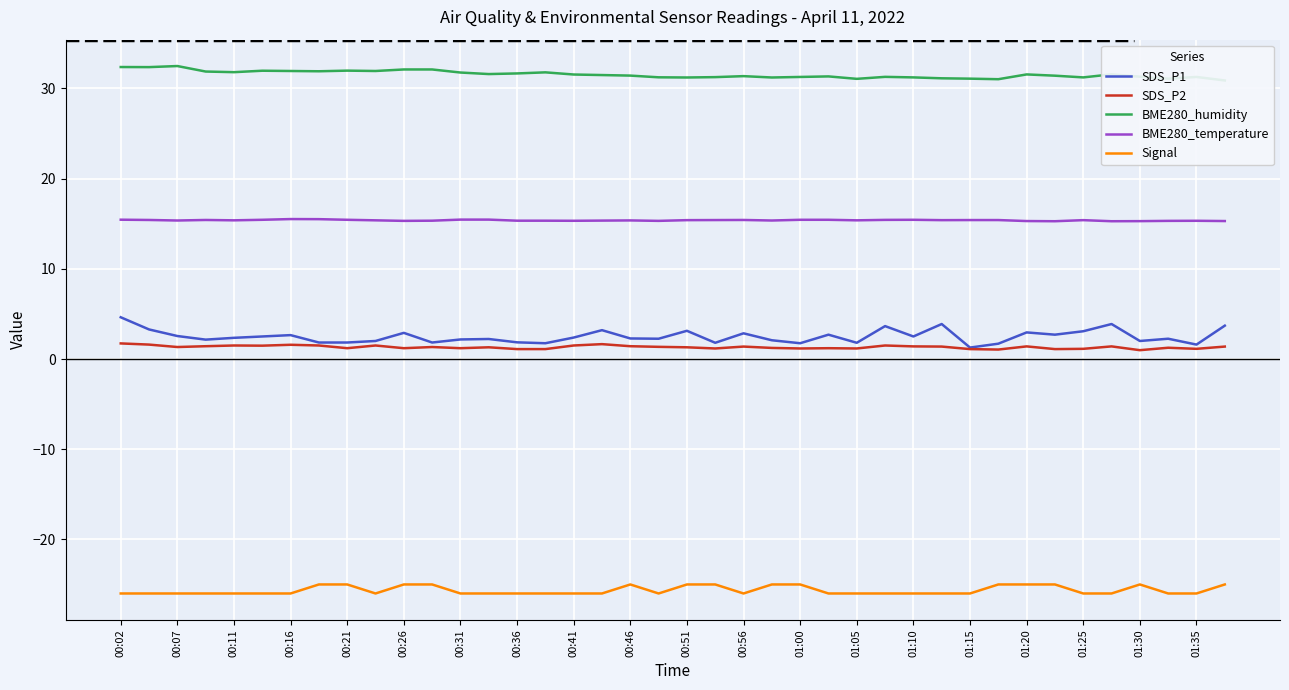

True or false: SDS_P1 and Signal intersect in this chart.

False